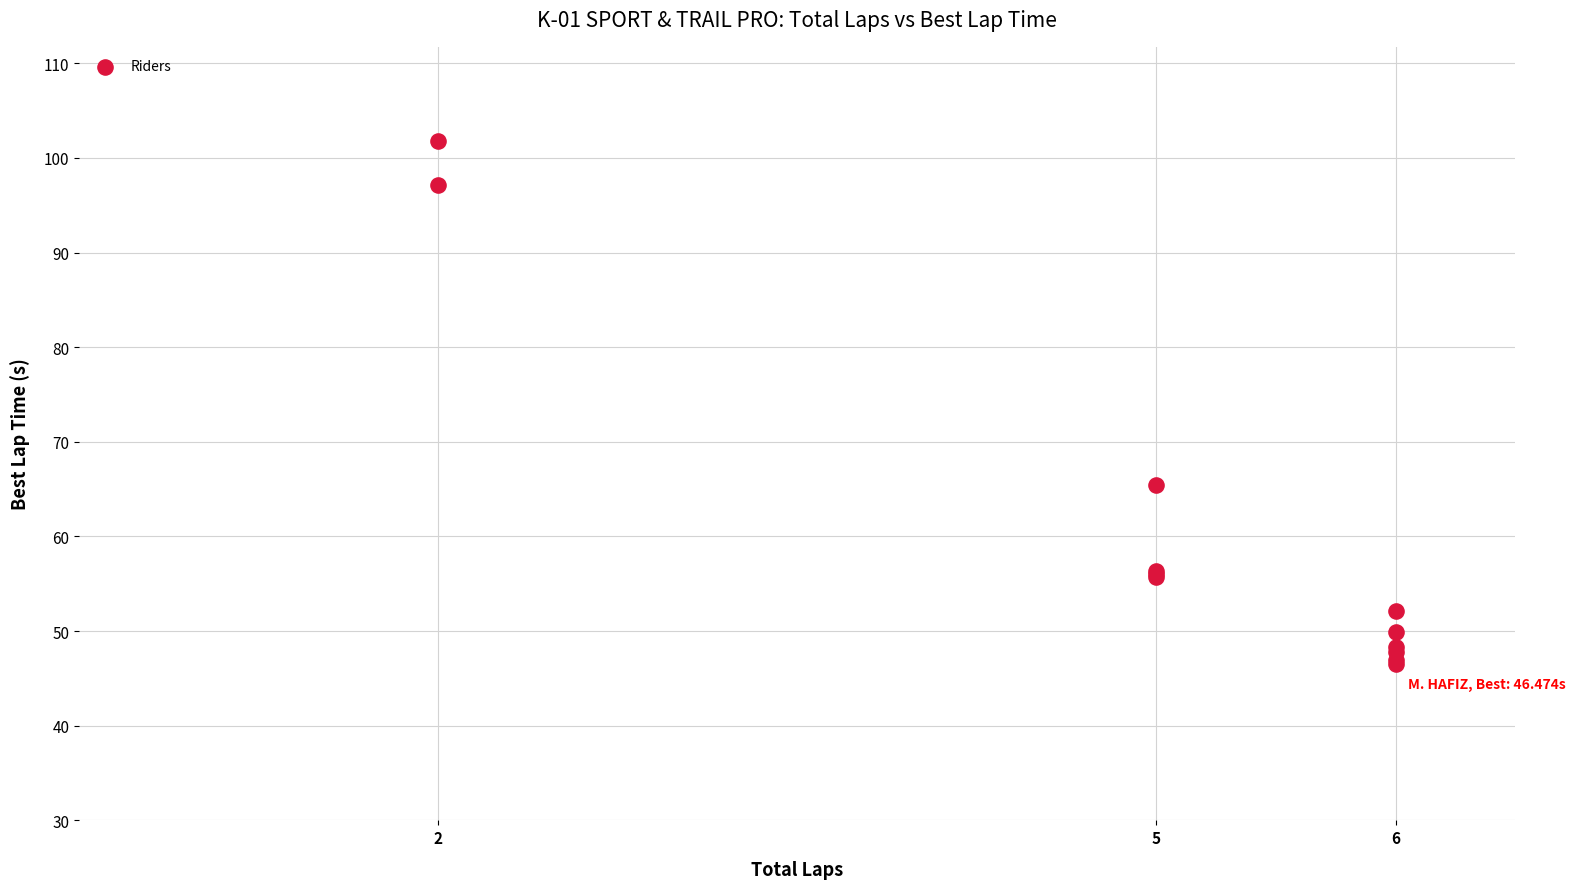

What Y value in the scatter plot is closest to 74?

65.4